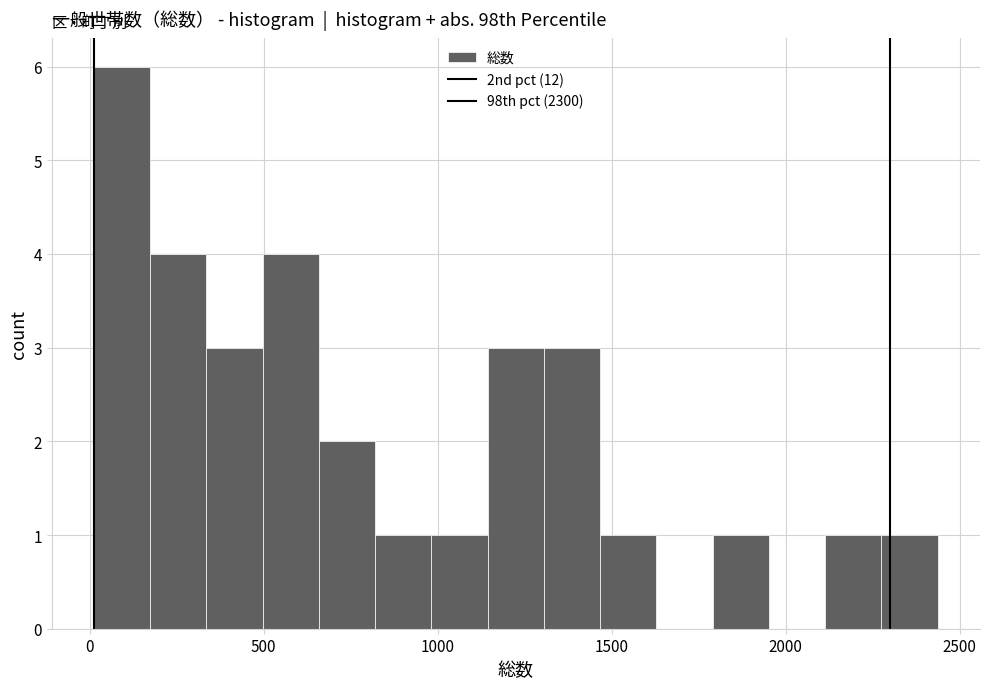

Around what value on the x-axis is the tallest bar? Give the approximate position of its centre, as read against the axis.

100